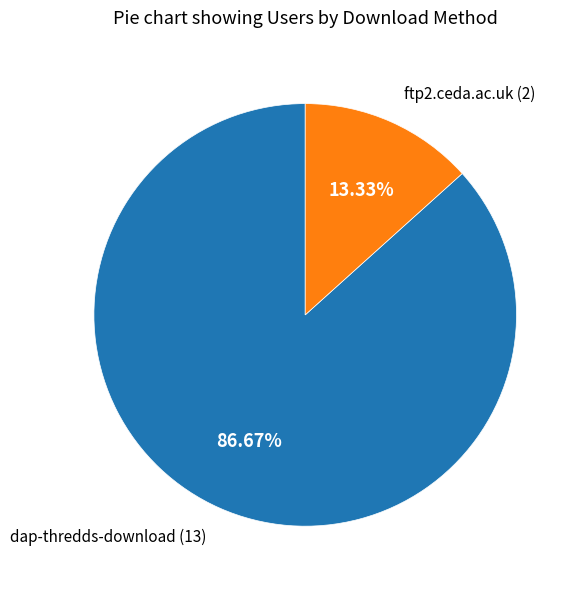

Is there any slice that represents more than half of the pie?

Yes